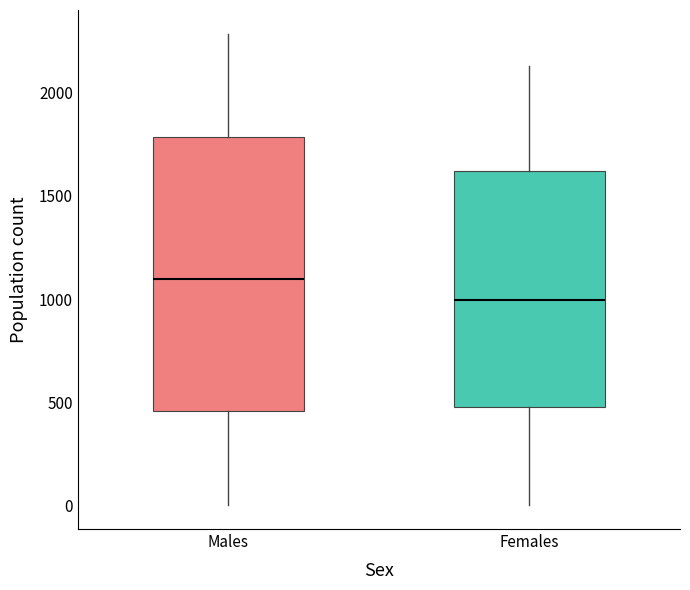

Which box is the tallest, from its lower edge to its upper edge?

Males